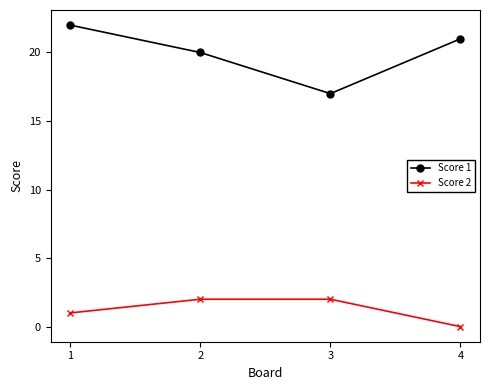

What is the difference between the second highest and minimum values in the Score 1 series?

4